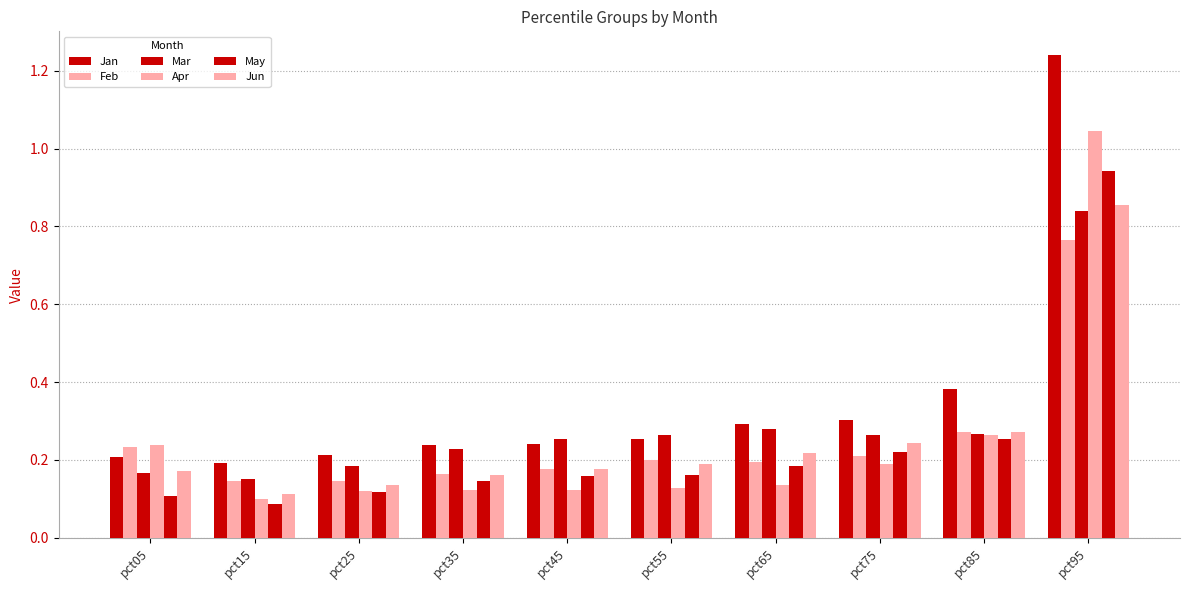

Count the number of data series in this chart.

6